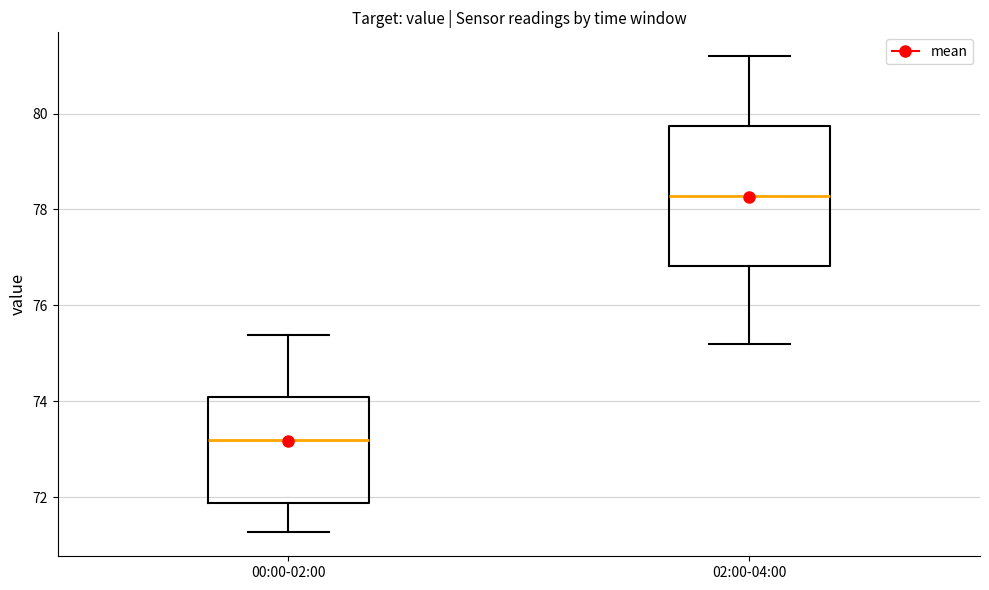

Where is the lower edge of the box for 02:00-04:00 on the y-axis? The values are not printed on the chart, so give them approximately, as read against the axis.

76.8